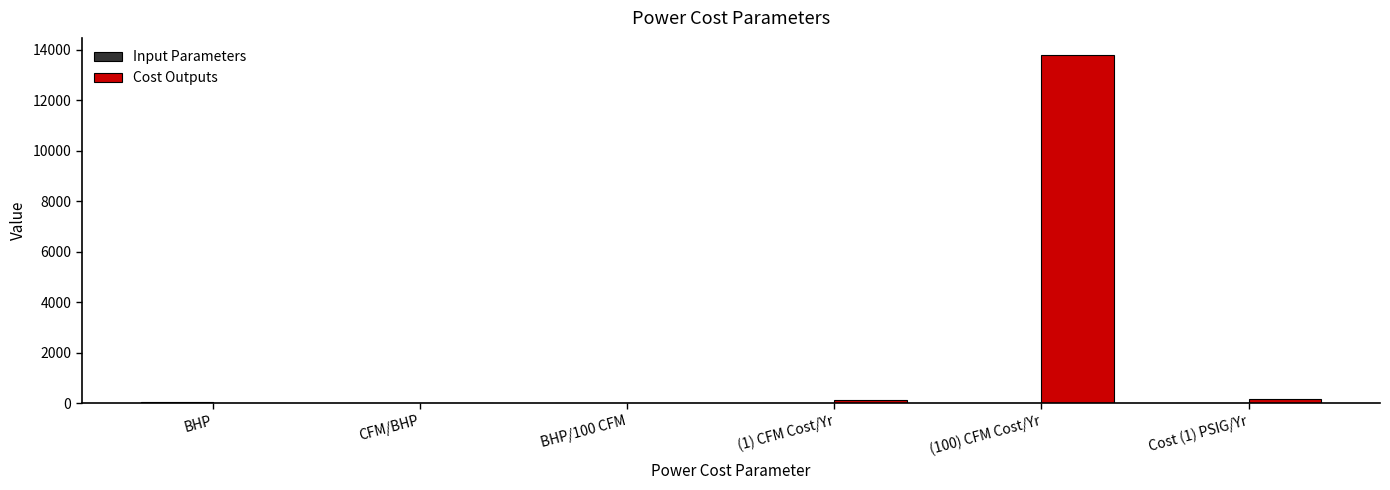

The Cost Outputs series shows 0.0 at CFM/BHP. True or false?

True